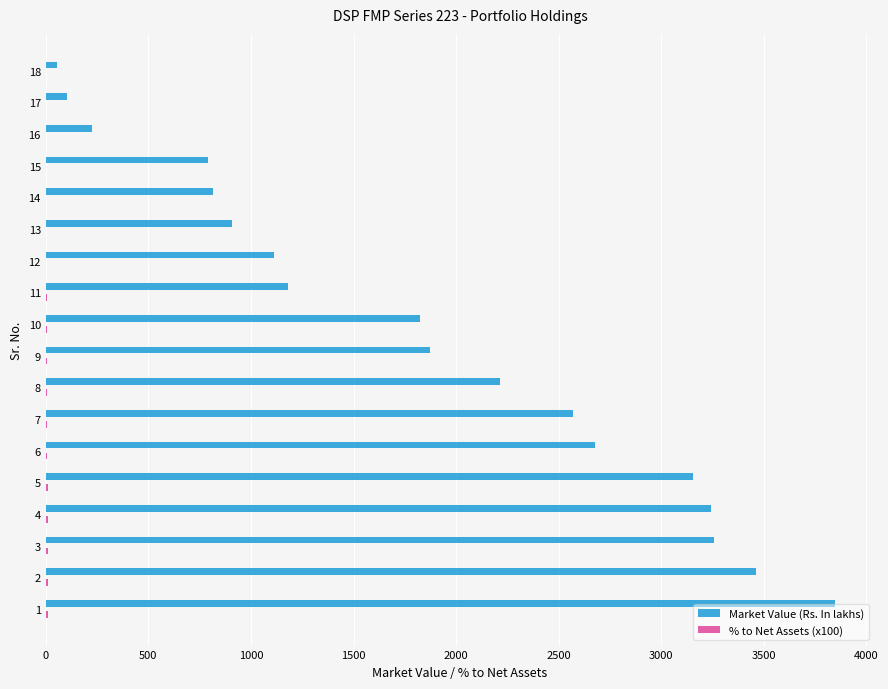

Which series has the largest total across all categories?

Market Value (Rs. In lakhs)